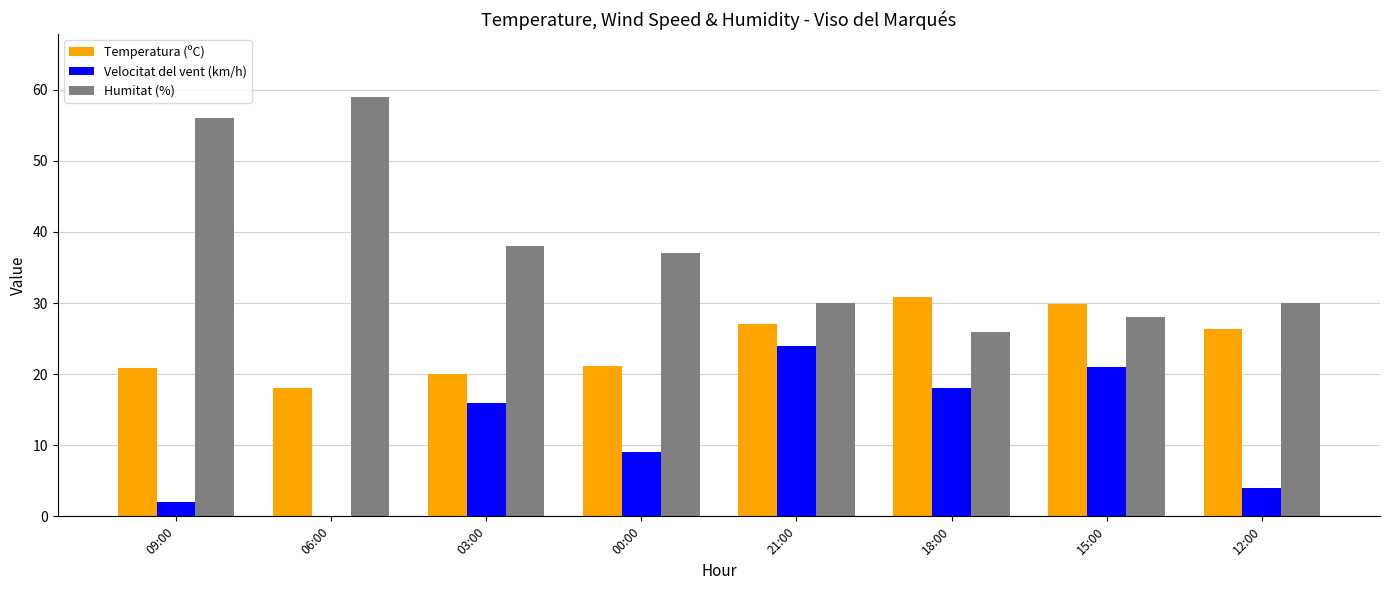

Reading right to left, transcribe all the data shown in this chart.

Temperatura (ºC): 26.3	29.9	30.9	27.0	21.1	20.0	18.1	20.8
Velocitat del vent (km/h): 4.0	21.0	18.0	24.0	9.0	16.0	0.0	2.0
Humitat (%): 30.0	28.0	26.0	30.0	37.0	38.0	59.0	56.0